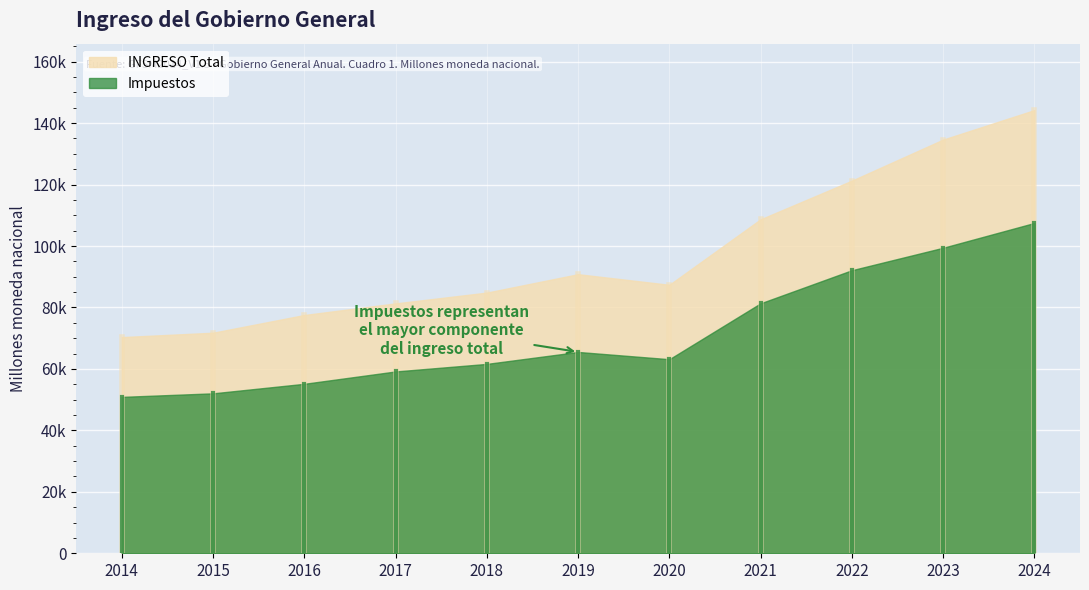

Is the value of INGRESO Total at 2019 greater than the value of Impuestos at 2016?

Yes